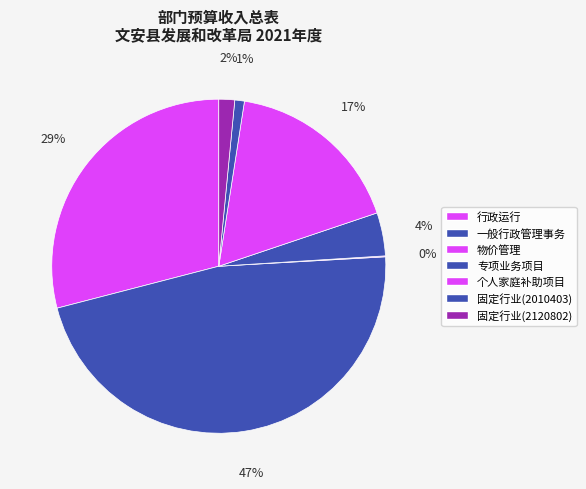

Does 专项业务项目 represent more than half of the total?

No